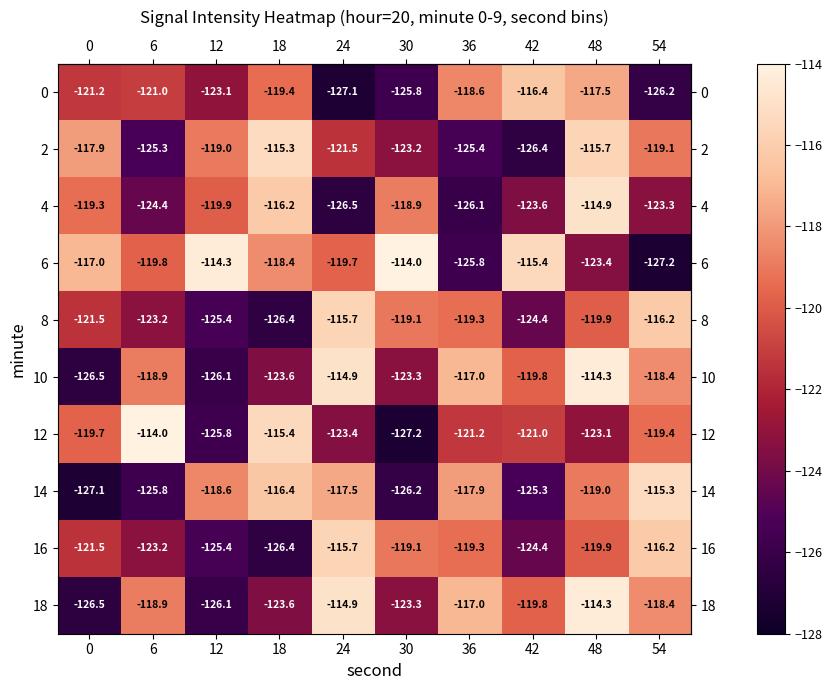

Where does the 10 series first go above -118?

24